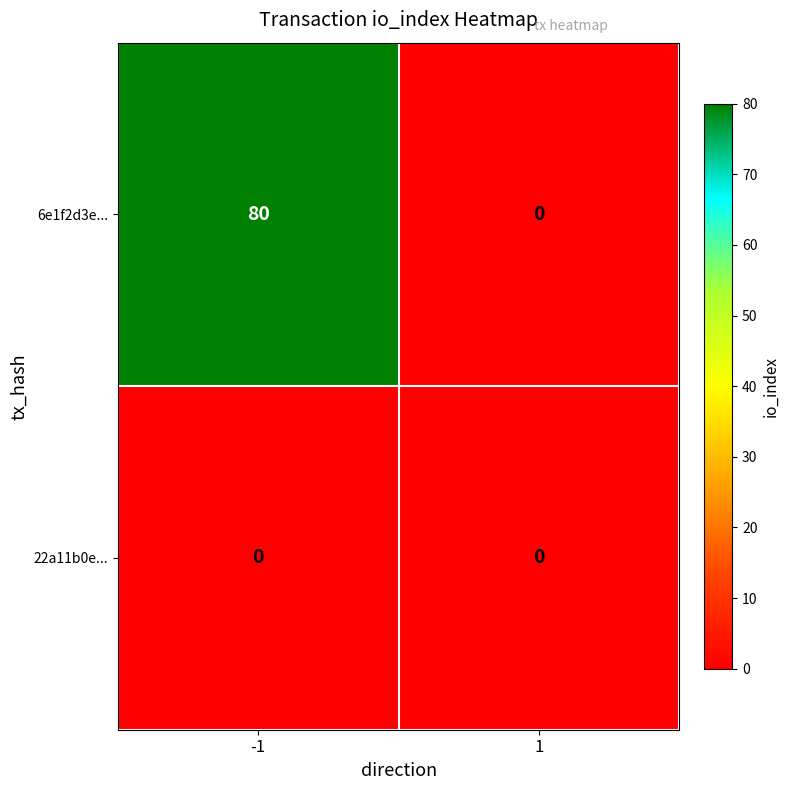

What is the approximate value of 6e1f2d3e... at -1?

80